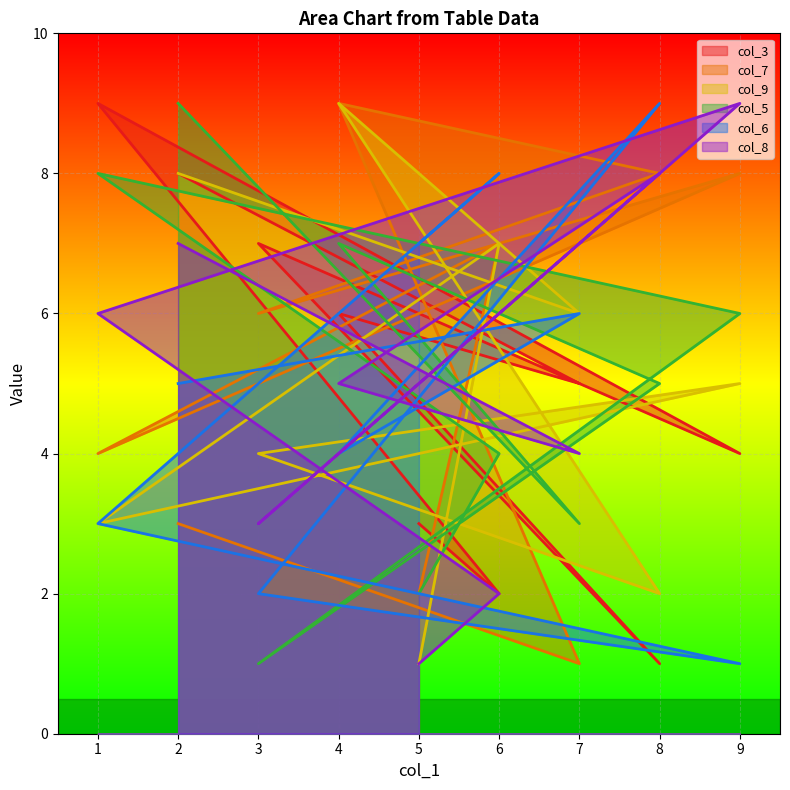

True or false: col_9 and col_7 cross at least once.

False